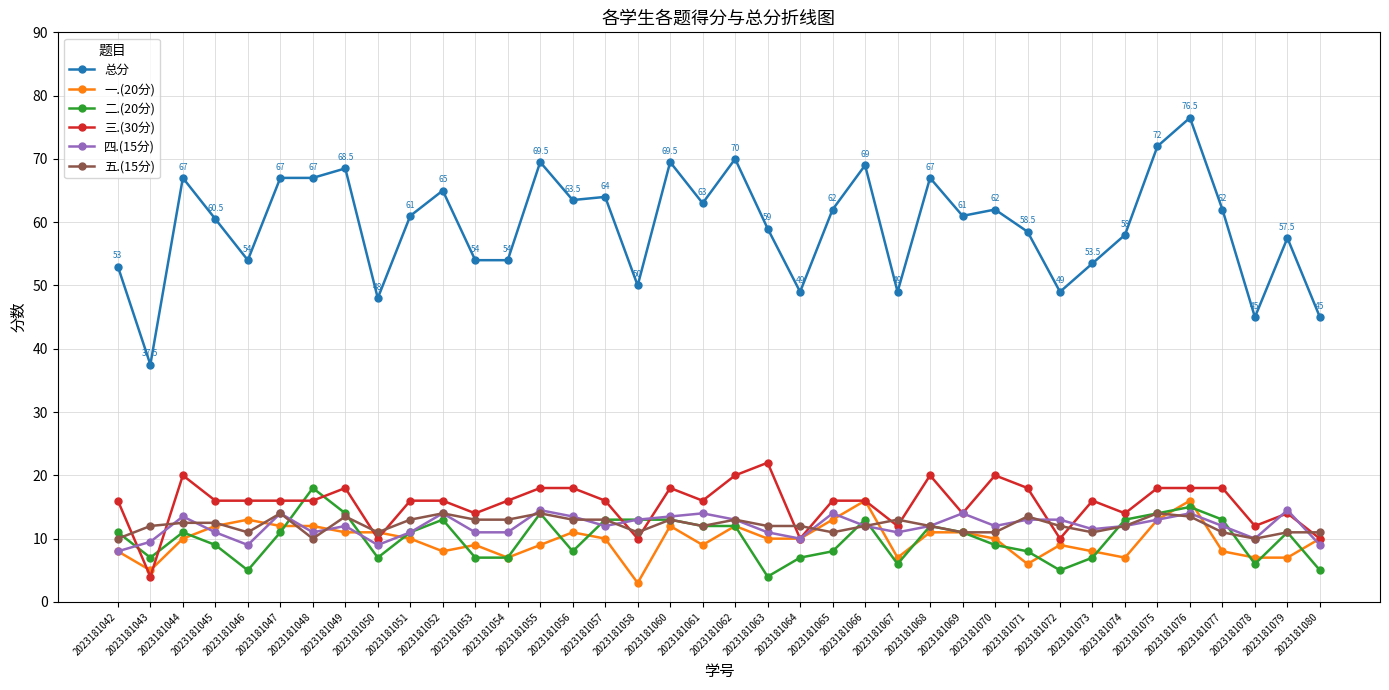

Does the chart display data point markers on the line(s)?

Yes